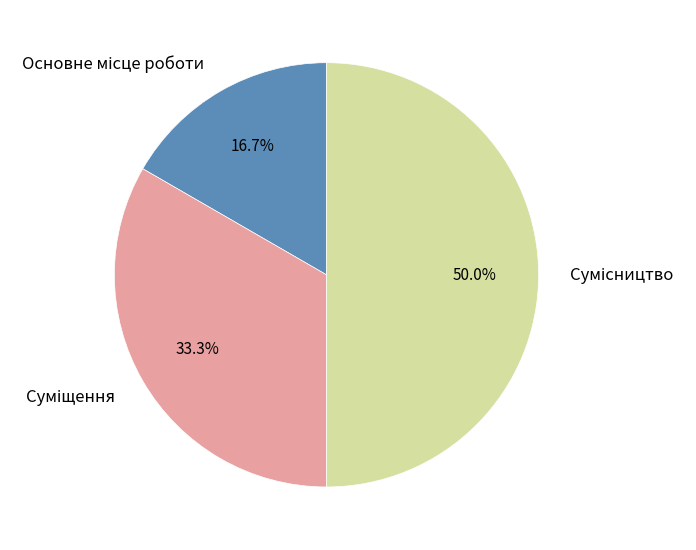

Which category has the biggest portion of the pie?

Сумісництво